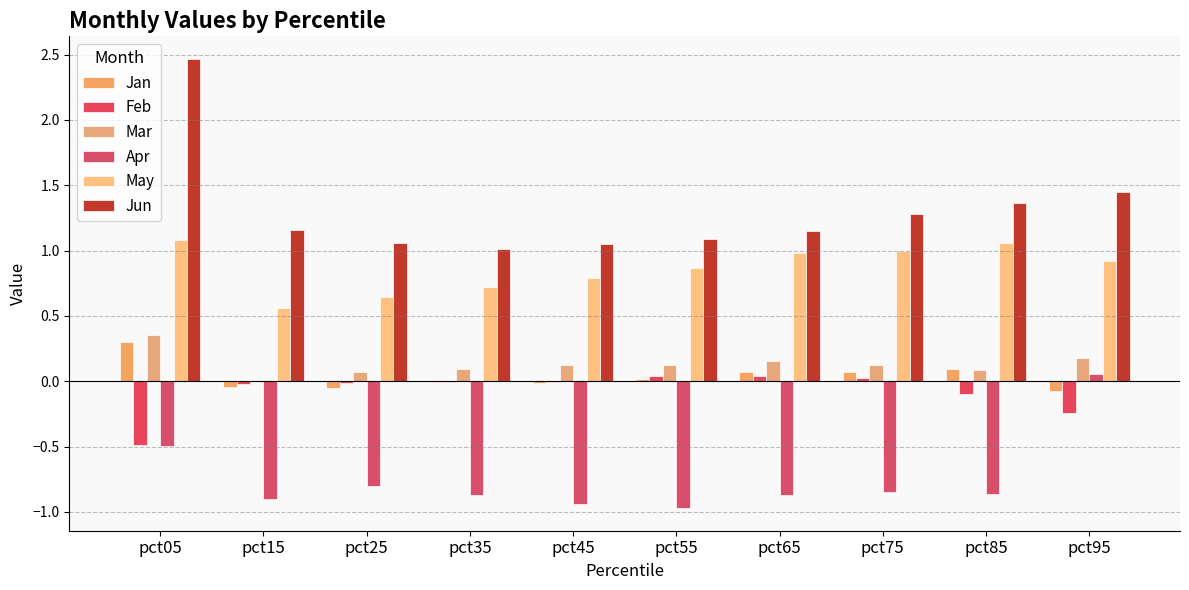

What is the sum of the Apr values at pct75 and pct05?

-1.3